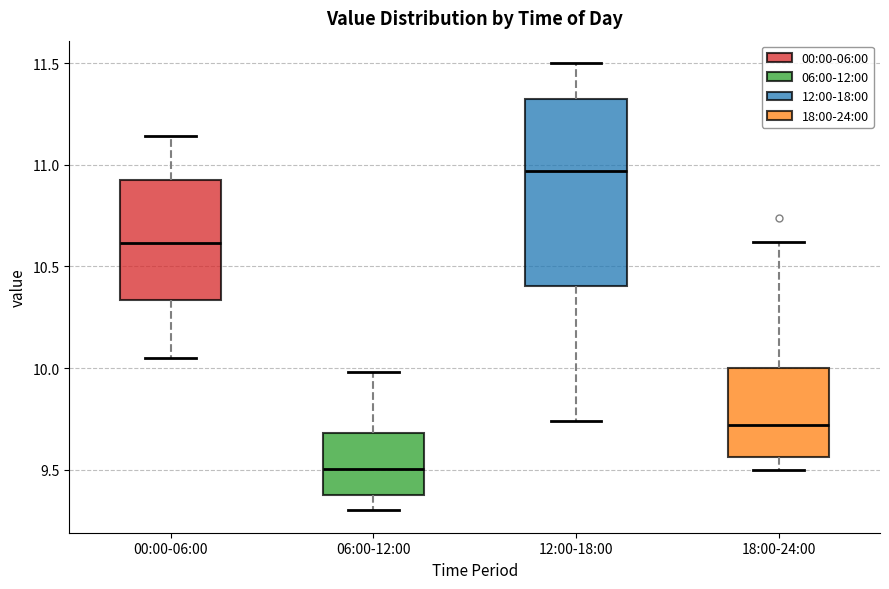

Which box's median line is the lowest?

06:00-12:00